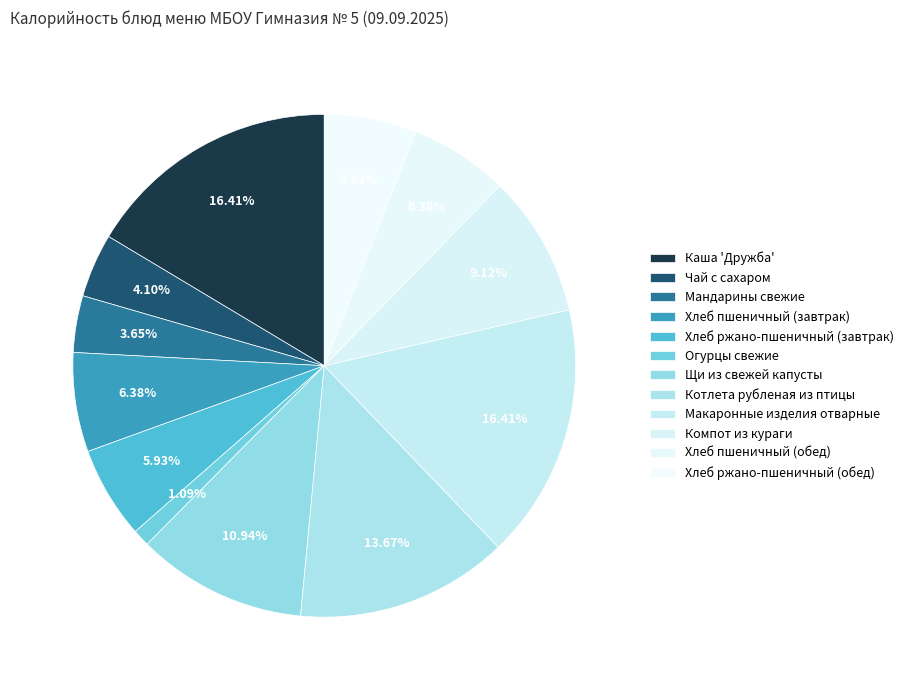

To the nearest percent, what percentage of the pie is Макаронные изделия отварные?

16%